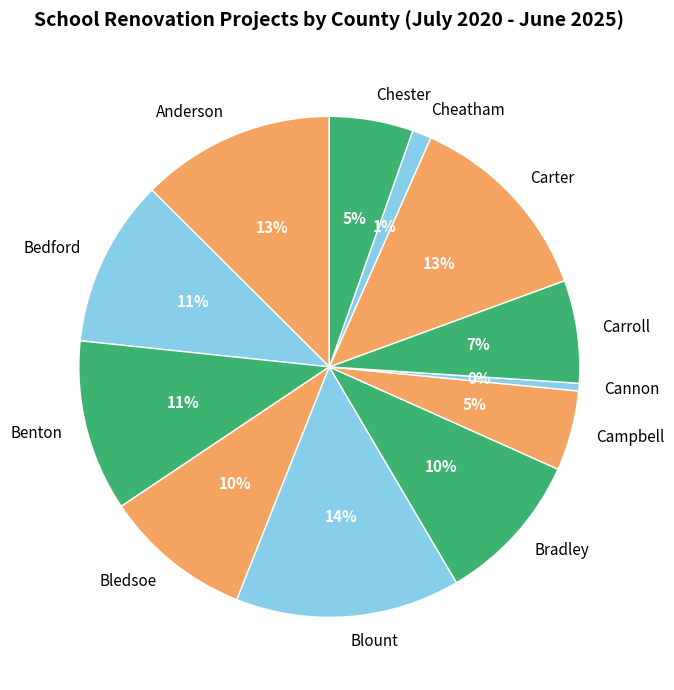

What percentage is the Bradley slice, to the nearest percent?

10%